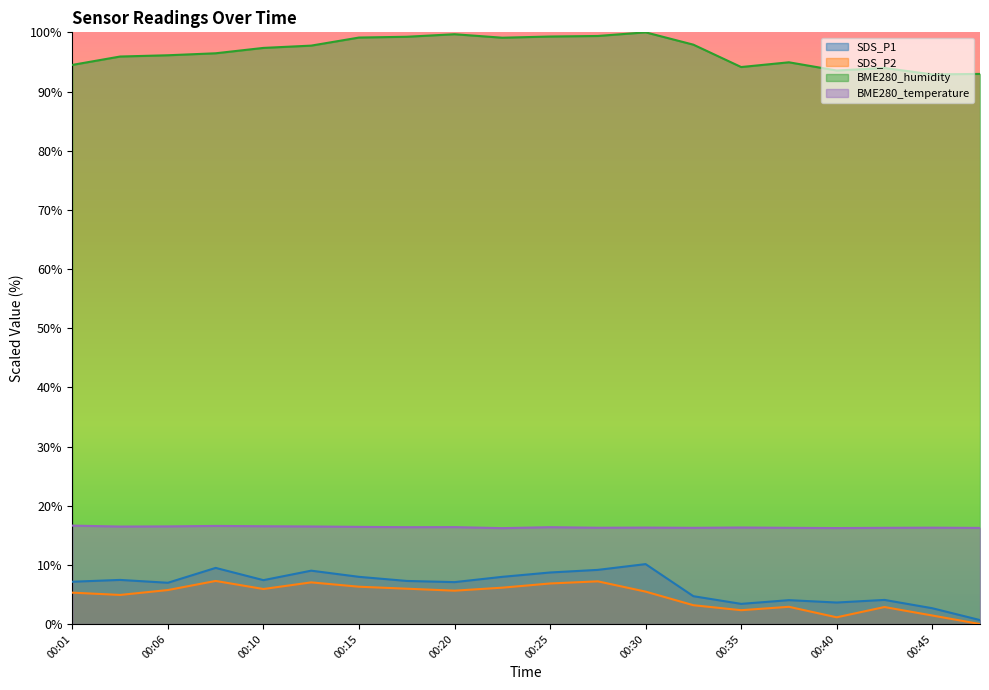

How many lines are shown in the chart?

4